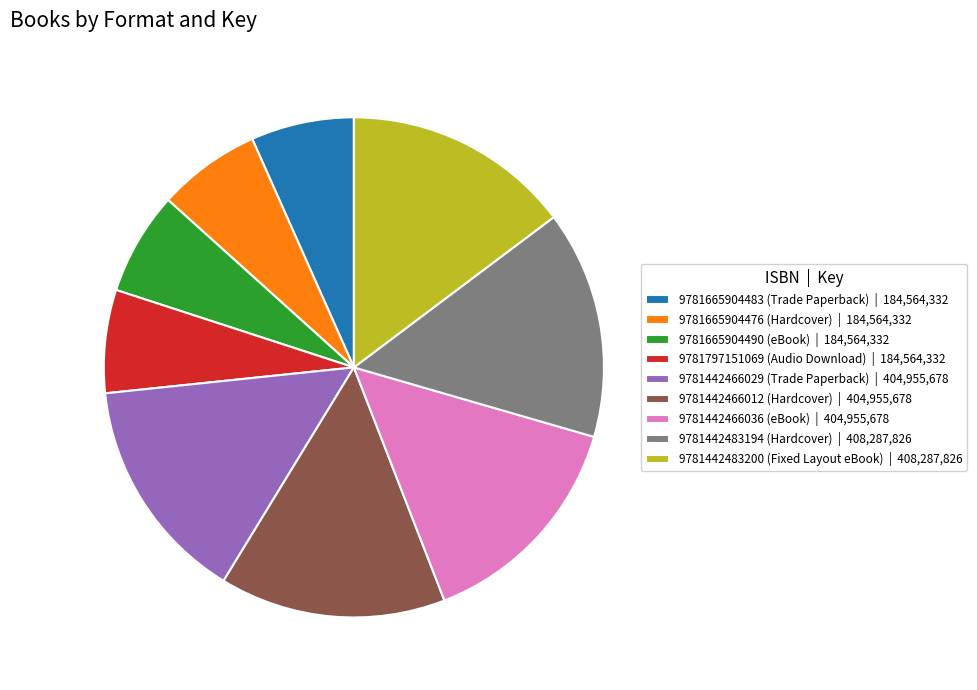

What is the ratio of the value at 9781442466036 (eBook) | 404,955,678 to the value at 9781442483194 (Hardcover) | 408,287,826?

1.0